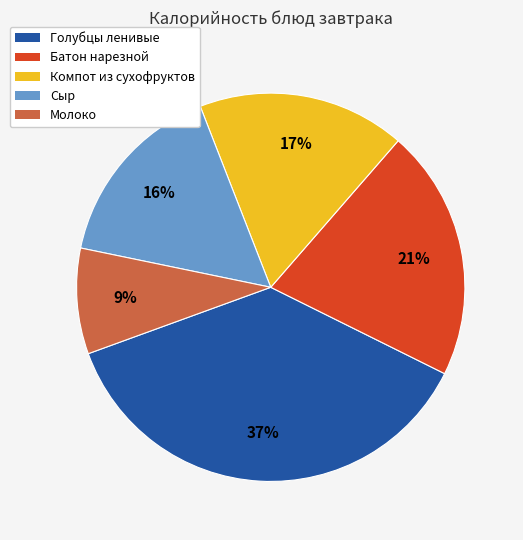

Which category has the smallest portion of the pie?

Молоко